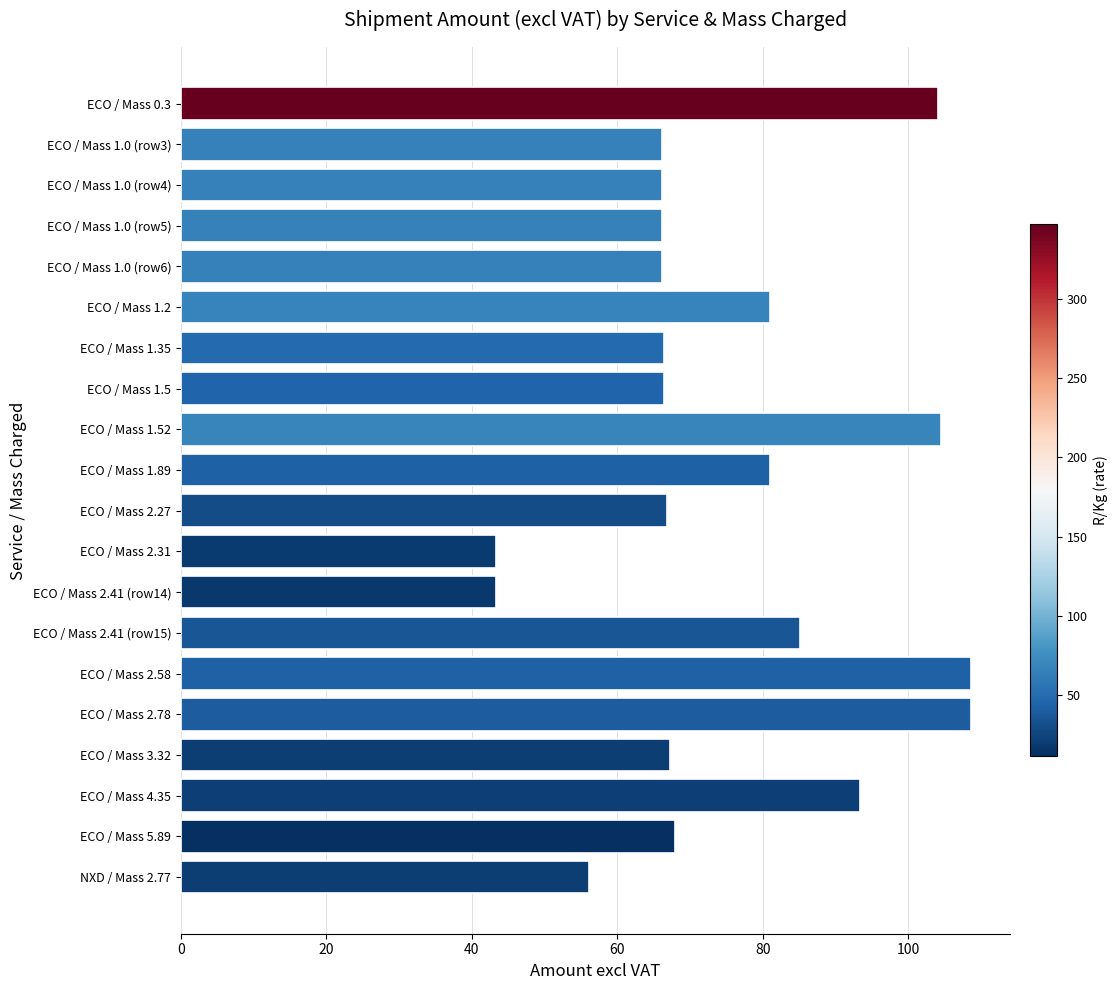

What is the minimum value shown in the chart?

43.3